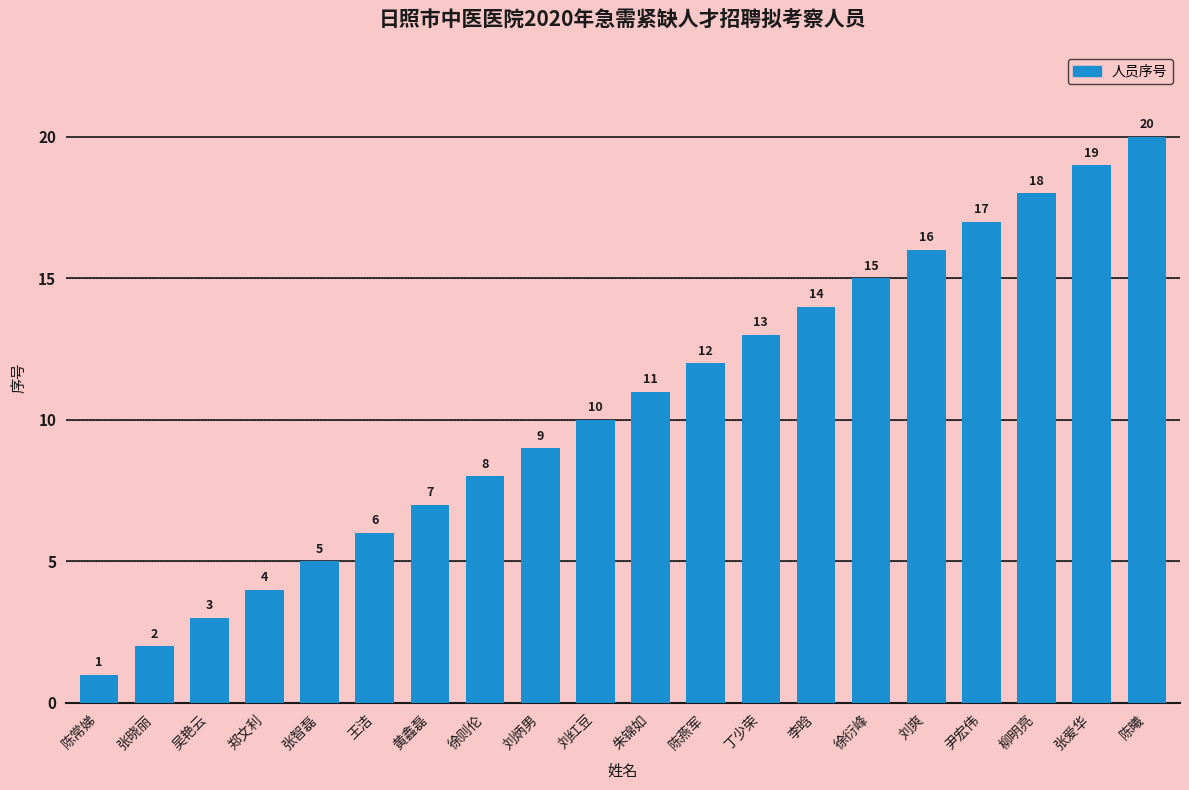

Reading left to right, extract all data points from this chart.

陈常娣=1	张晓丽=2	吴艳云=3	郑文利=4	张智磊=5	王洁=6	黄鑫磊=7	徐则伦=8	刘炳男=9	刘红豆=10	朱锦如=11	陈燕军=12	丁少荣=13	李晗=14	徐衍峰=15	刘爽=16	尹宏伟=17	柳明亮=18	张爱华=19	陈曦=20